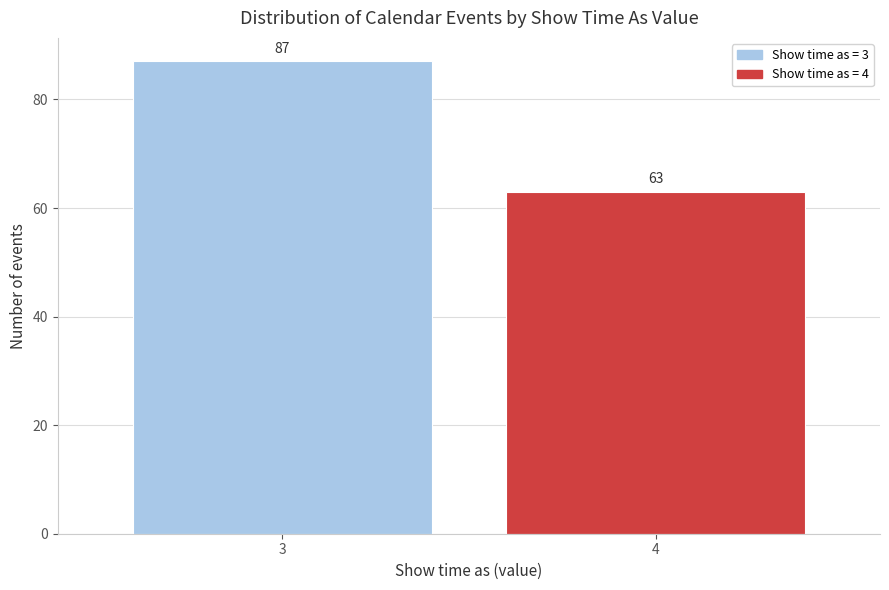

Reading left to right, what are all the values shown in this chart?

3=87	4=63